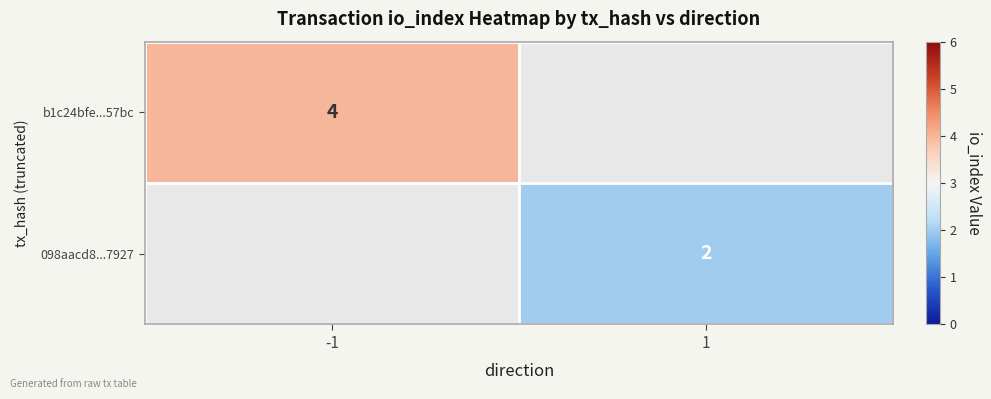

True or false: 098aacd8...7927 has a value of 2 at 1.

True